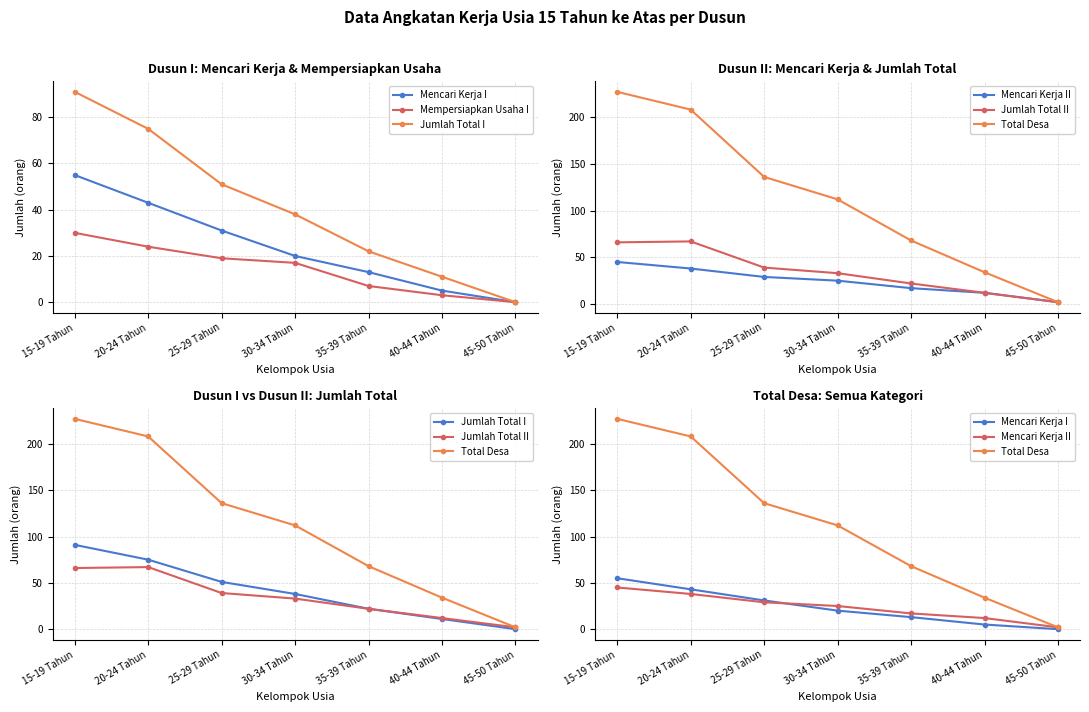

Reading right to left, what are all the values shown in this chart?

Mencari Kerja I: 45-50 Tahun=0	40-44 Tahun=5	35-39 Tahun=13	30-34 Tahun=20	25-29 Tahun=31	20-24 Tahun=43	15-19 Tahun=55
Mempersiapkan Usaha I: 45-50 Tahun=0	40-44 Tahun=3	35-39 Tahun=7	30-34 Tahun=17	25-29 Tahun=19	20-24 Tahun=24	15-19 Tahun=30
Jumlah Total I: 45-50 Tahun=0	40-44 Tahun=11	35-39 Tahun=22	30-34 Tahun=38	25-29 Tahun=51	20-24 Tahun=75	15-19 Tahun=91
Mencari Kerja II: 45-50 Tahun=2	40-44 Tahun=12	35-39 Tahun=17	30-34 Tahun=25	25-29 Tahun=29	20-24 Tahun=38	15-19 Tahun=45
Jumlah Total II: 45-50 Tahun=2	40-44 Tahun=12	35-39 Tahun=22	30-34 Tahun=33	25-29 Tahun=39	20-24 Tahun=67	15-19 Tahun=66
Total Desa: 45-50 Tahun=2	40-44 Tahun=34	35-39 Tahun=68	30-34 Tahun=112	25-29 Tahun=136	20-24 Tahun=208	15-19 Tahun=227